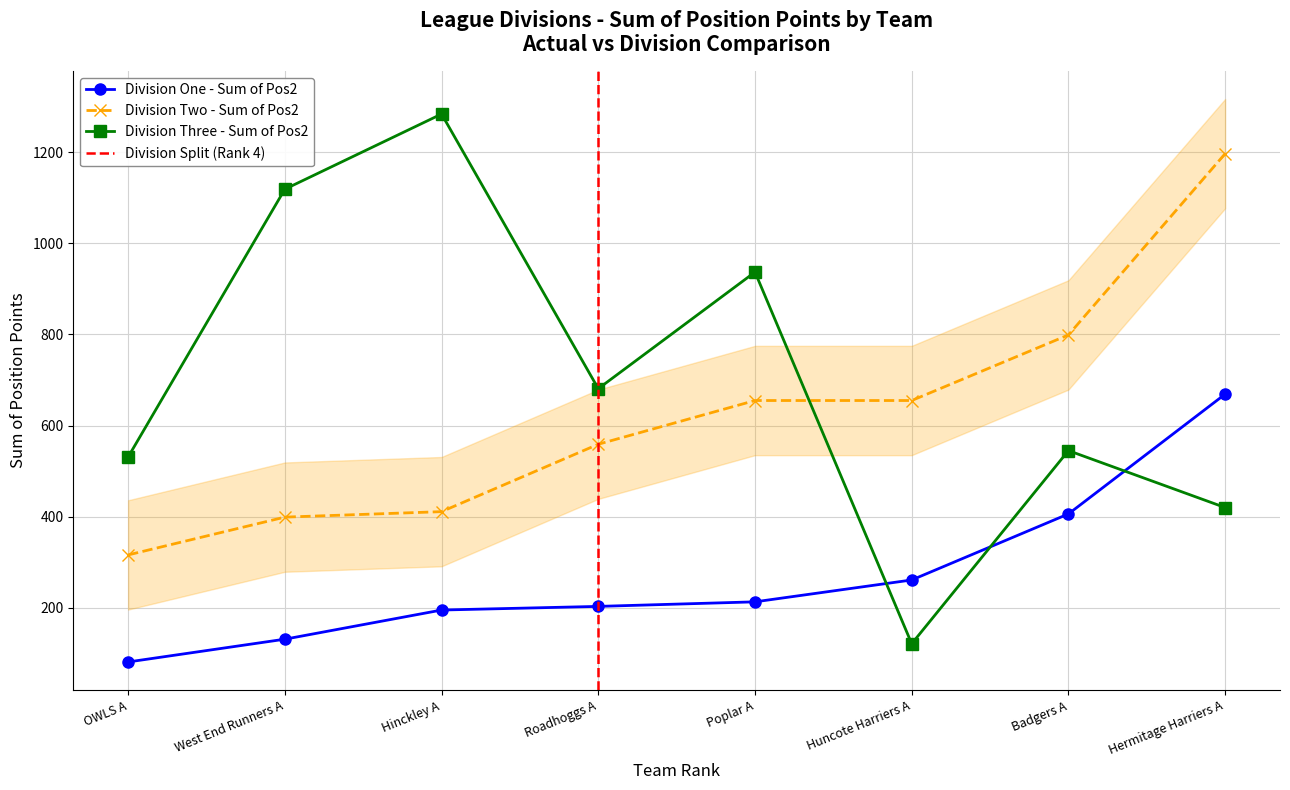

What is the value of the Division Two - Sum of Pos2 point at the 8th from the left?

1197